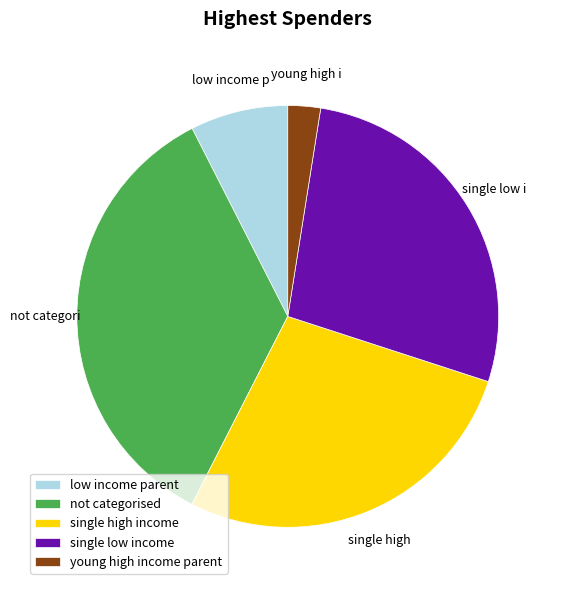

What is the largest slice in the pie chart?

not categorised